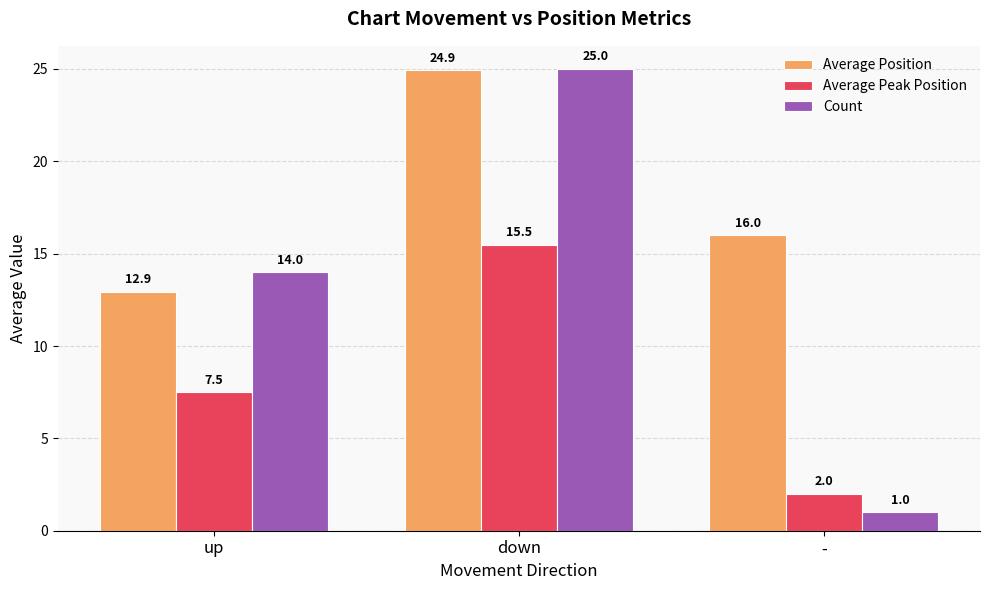

Count the number of data series in this chart.

3